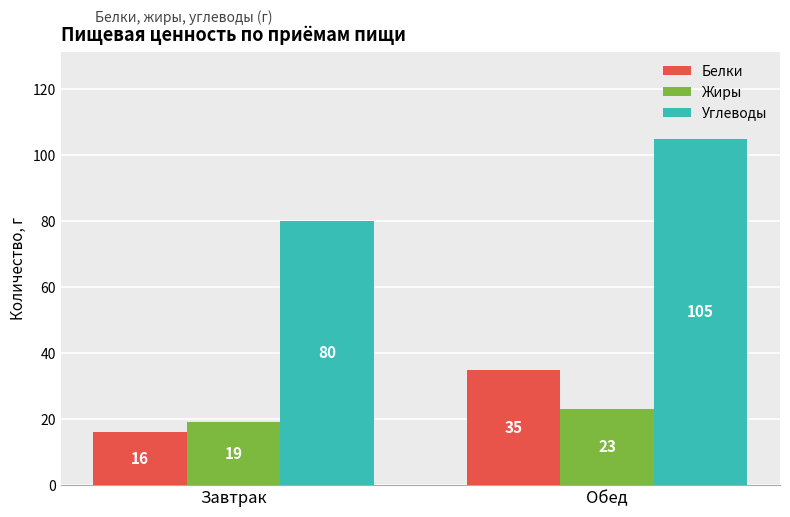

Read the Белки value at Обед, to the nearest 5.

35